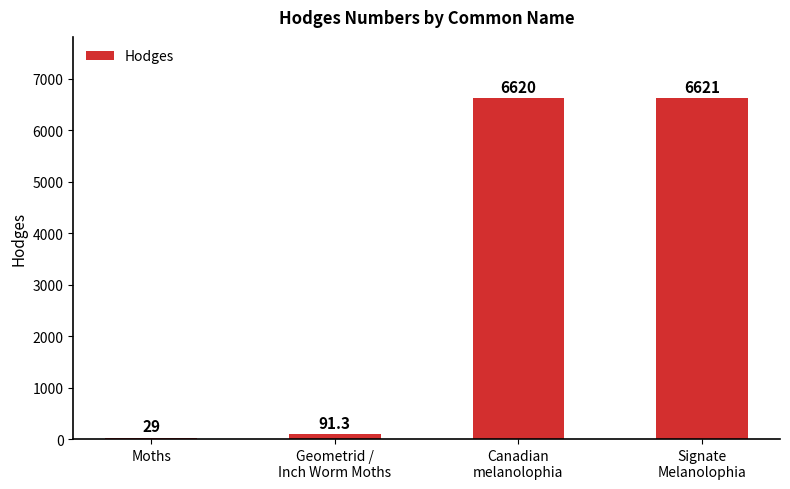

What is the sum of the values at Canadian
melanolophia and Signate
Melanolophia?

13241.0